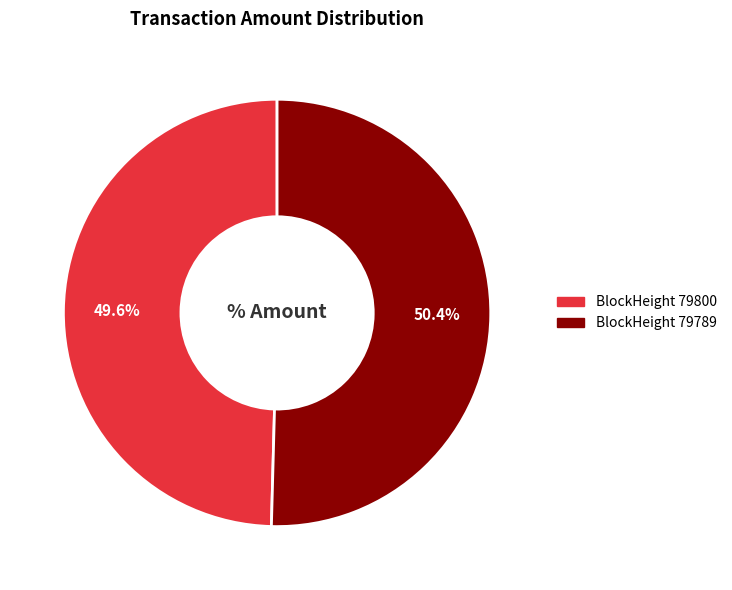

How many segments does this pie chart have?

2